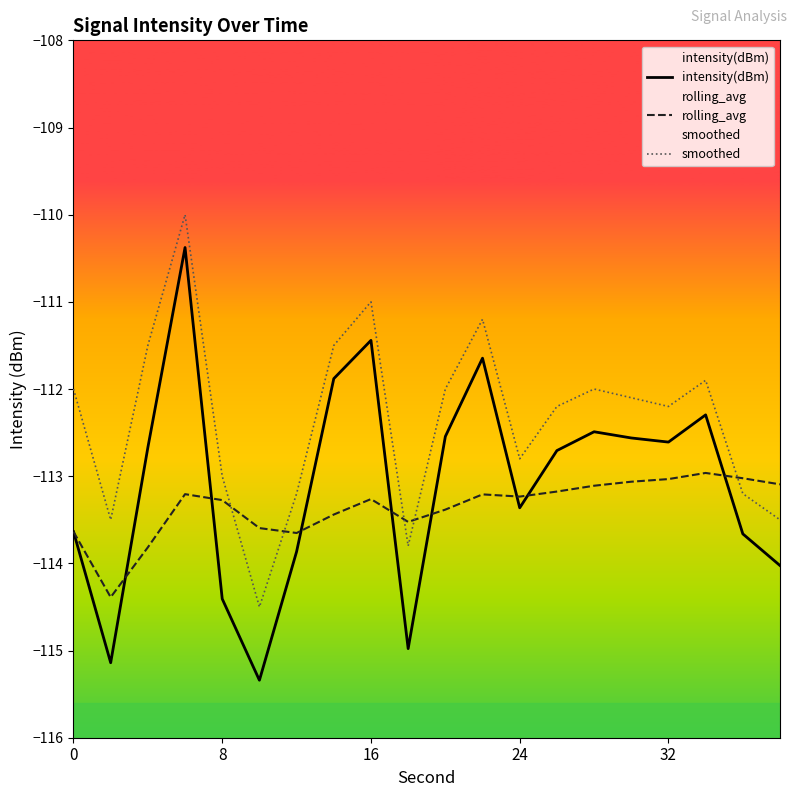

Rank the series by their maximum value, from lowest to highest.

rolling_avg, intensity(dBm), smoothed